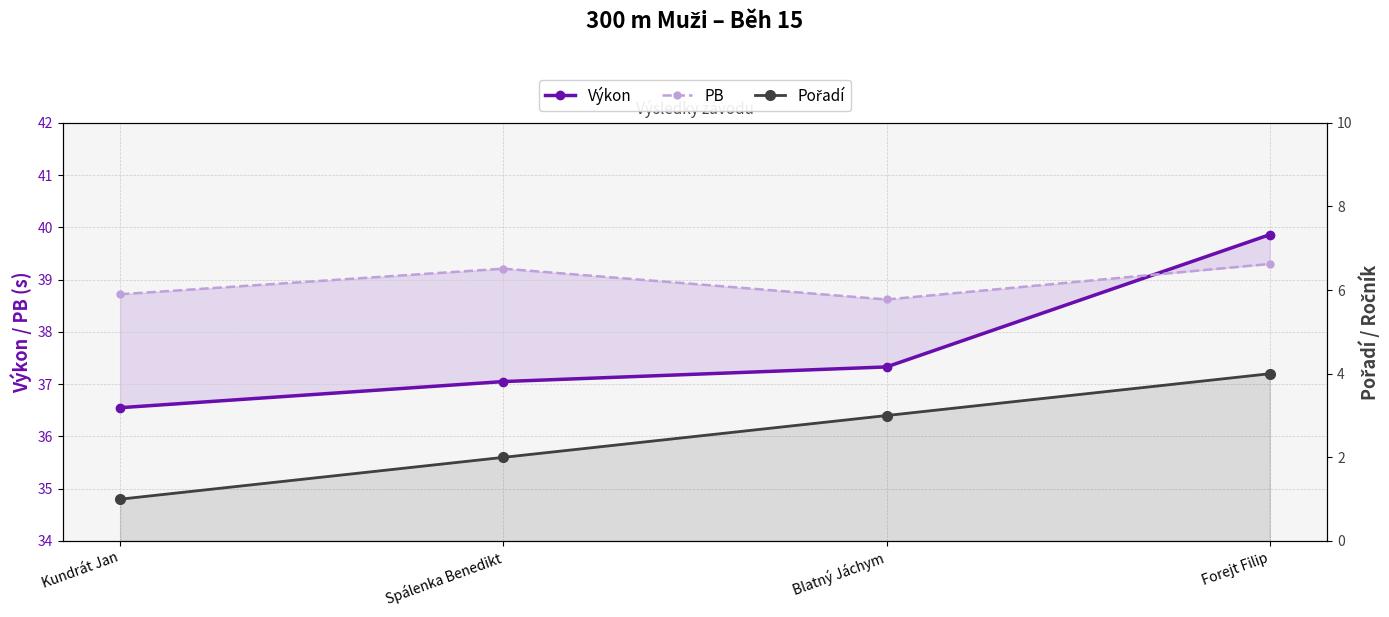

Which category has the highest value in the Pořadí series?

Forejt Filip